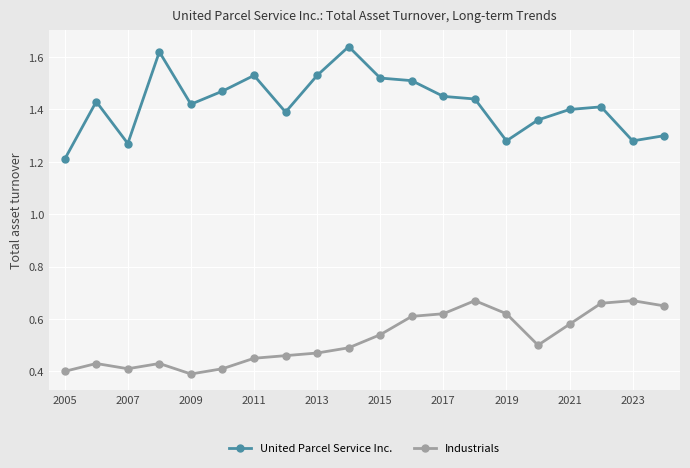

Rank the series by their average value, from lowest to highest.

Industrials, United Parcel Service Inc.